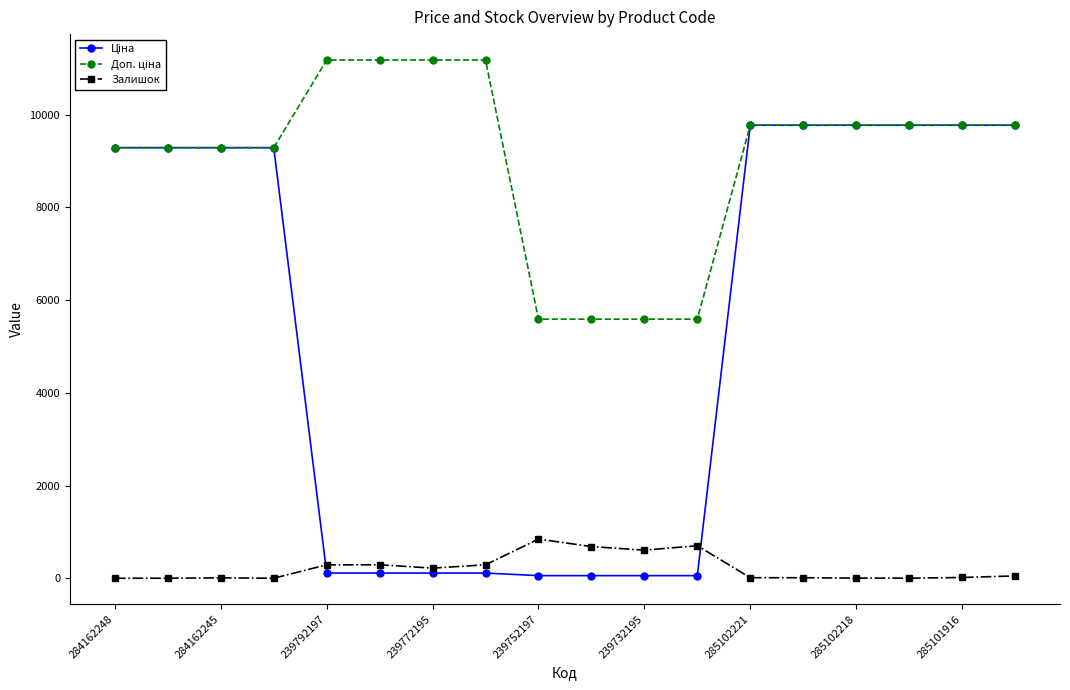

At how many categories does at least one series exceed 7969?

14